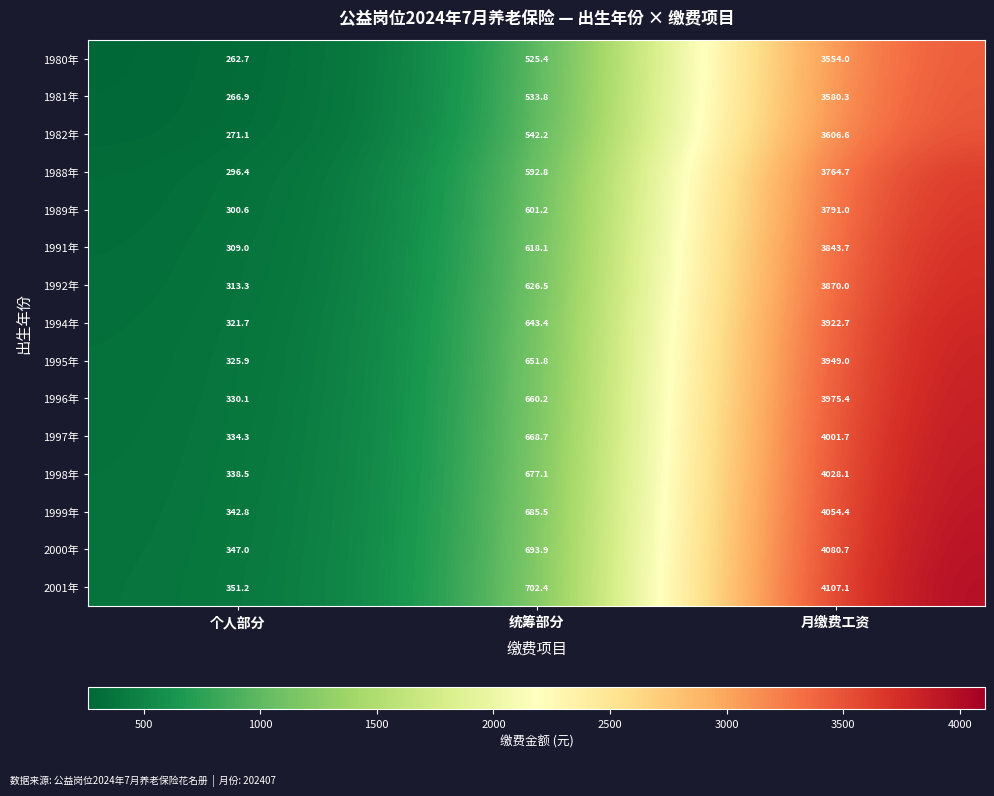

Count the number of data series in this chart.

15